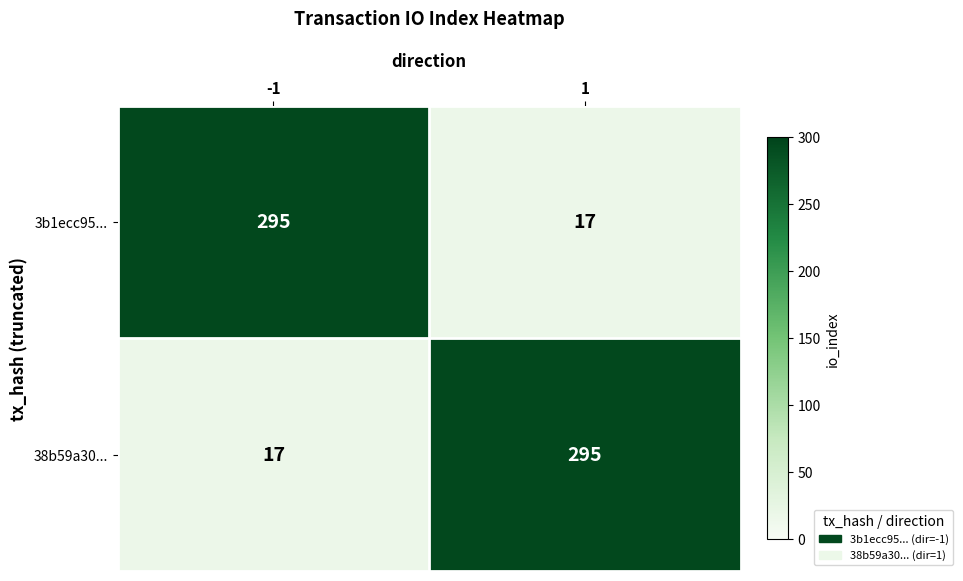

What is the difference between the highest and lowest values at 1?

278